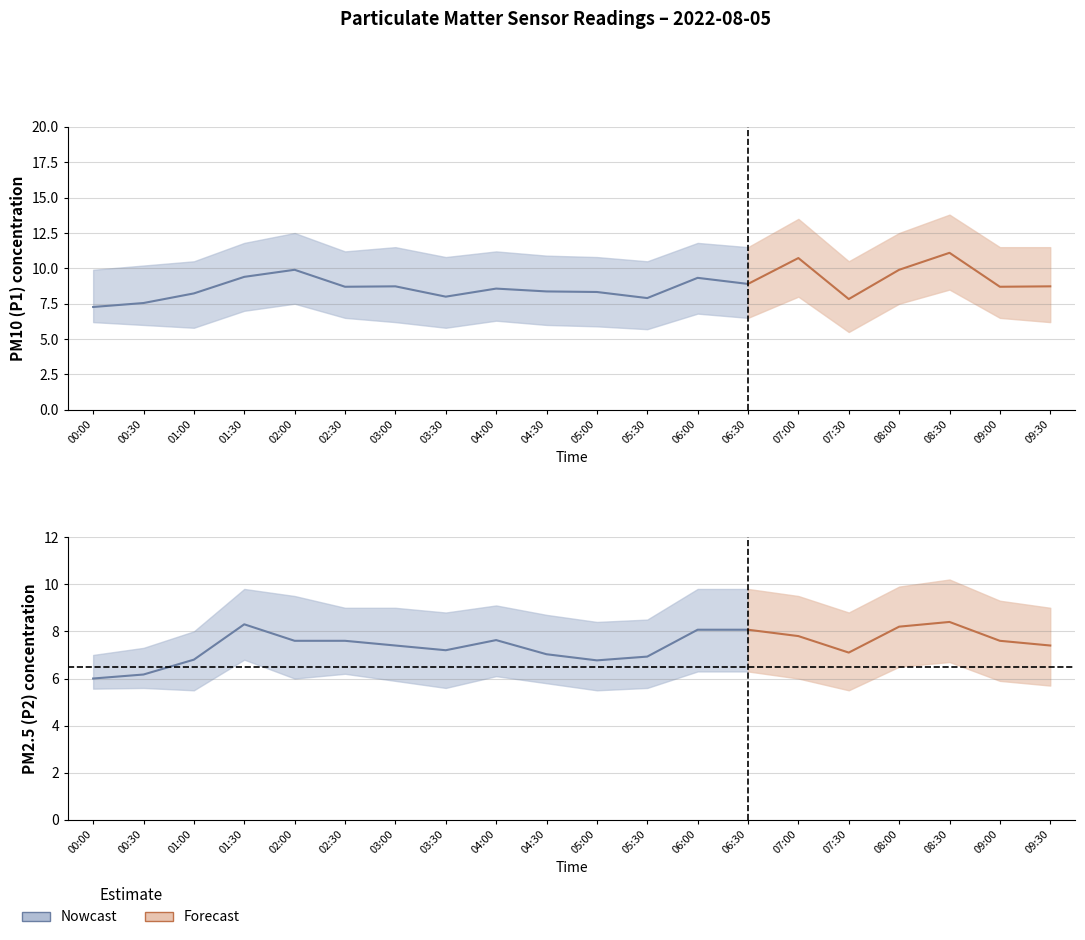

How many interior local valleys does the P2_lower series have?

5